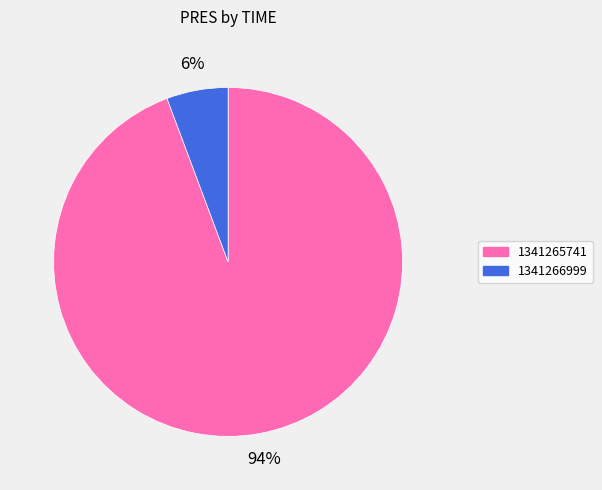

Is it true that 1341266999 is 6% of the pie?

True